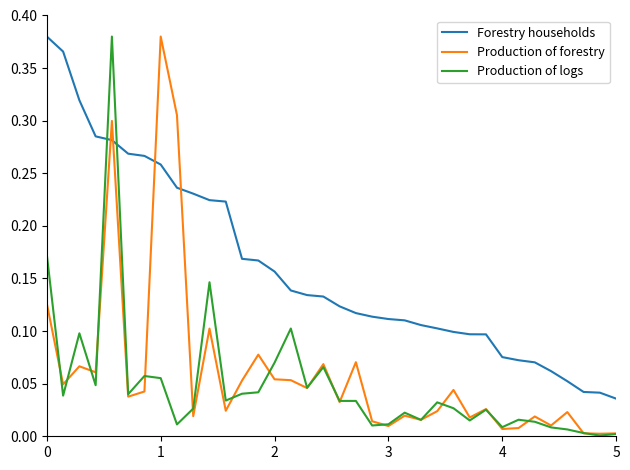

Which series ends up on top after the final intersection of Forestry households and Production of logs?

Forestry households